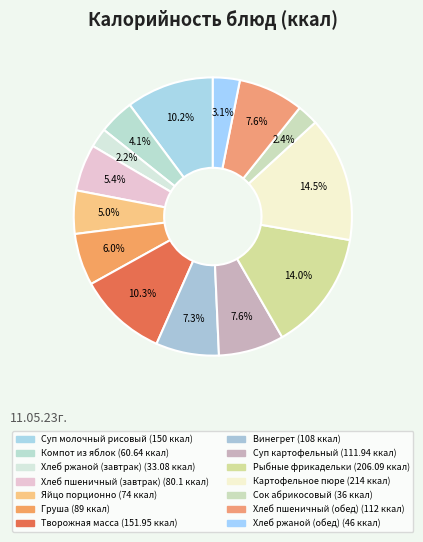

Count the number of slices in the pie.

14